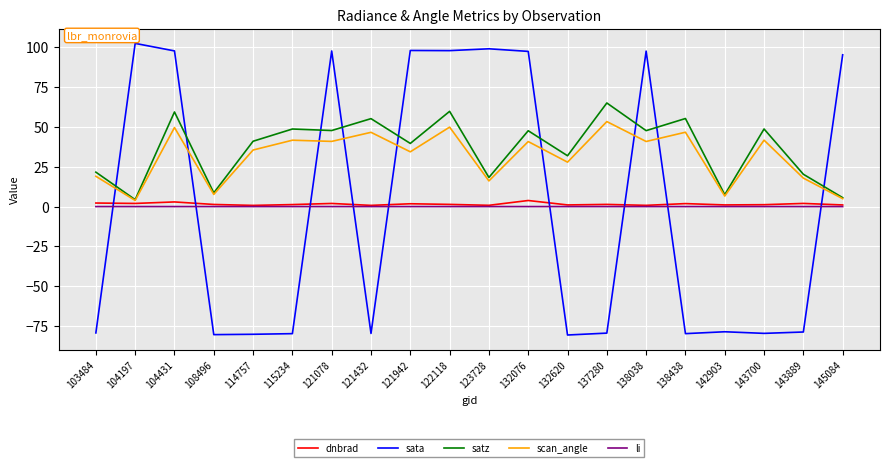

Is the value of satz at 121942 greater than the value of li at 114757?

Yes